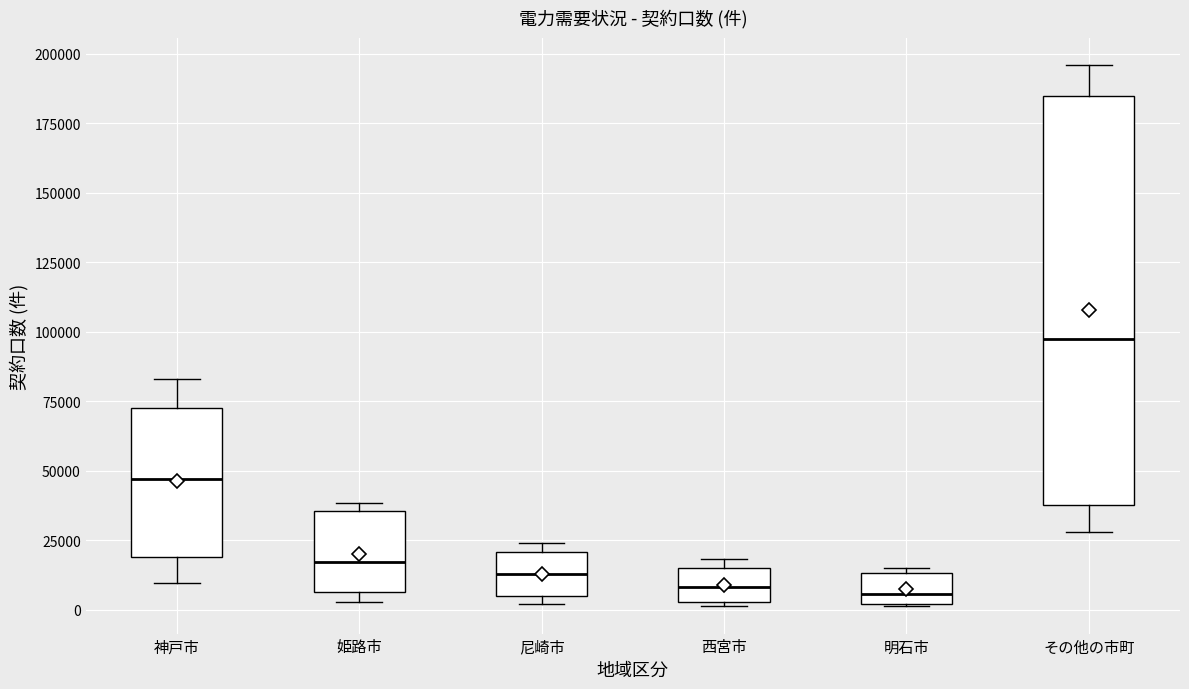

Where is the upper edge of the box for 尼崎市 on the y-axis? The values are not printed on the chart, so give them approximately, as read against the axis.

20000